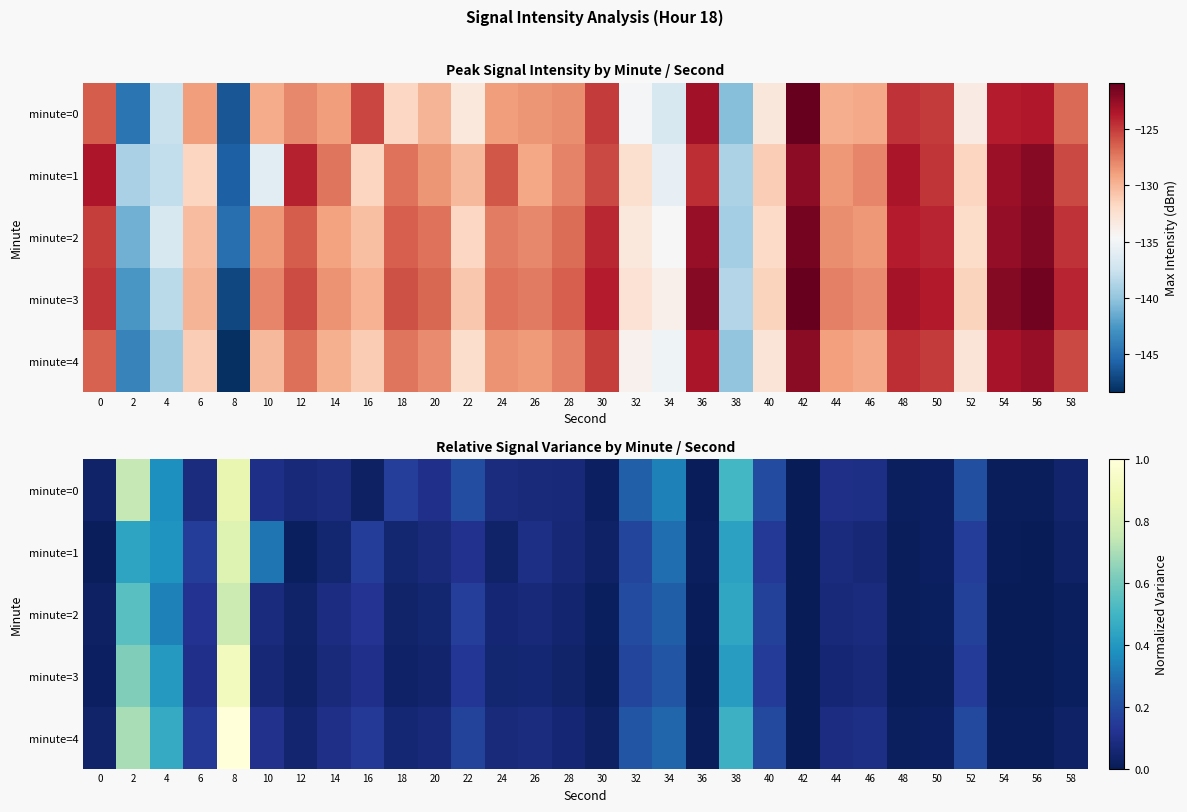

What is the total value across all series at 2?

3.1